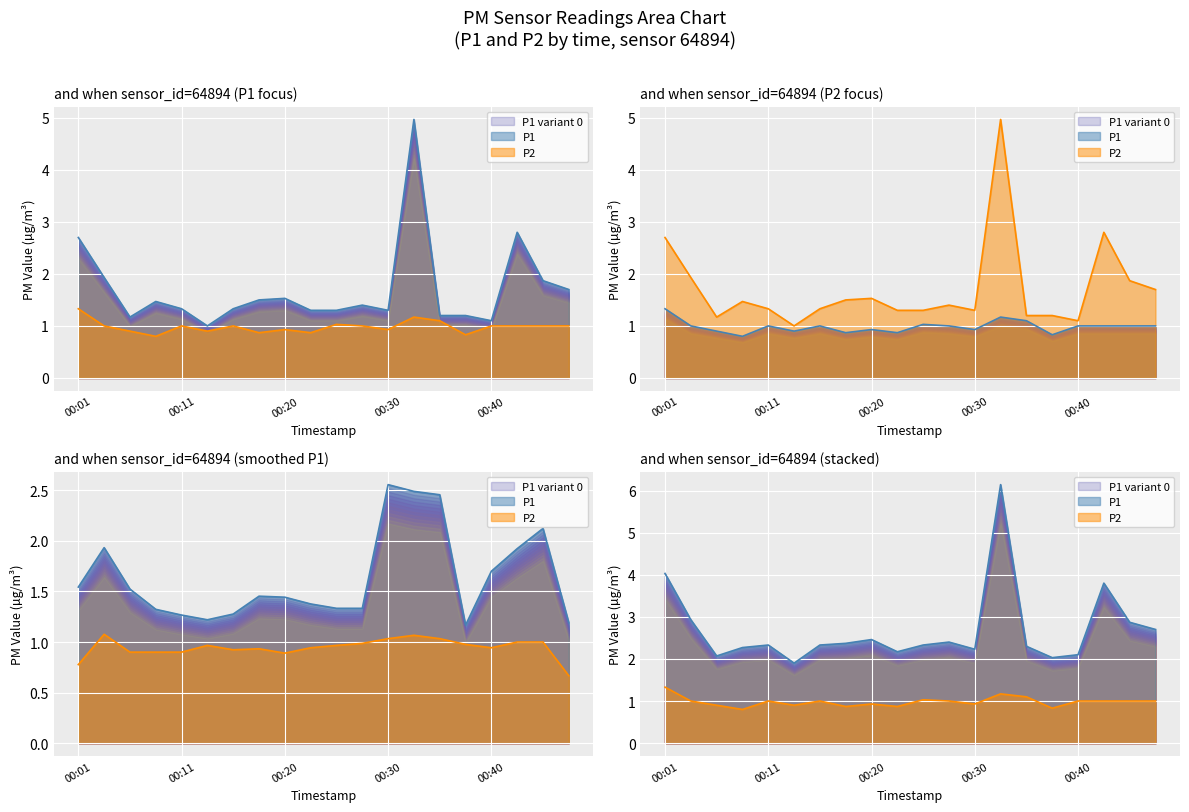

What value does the P2 series have at 00:03?

1.0